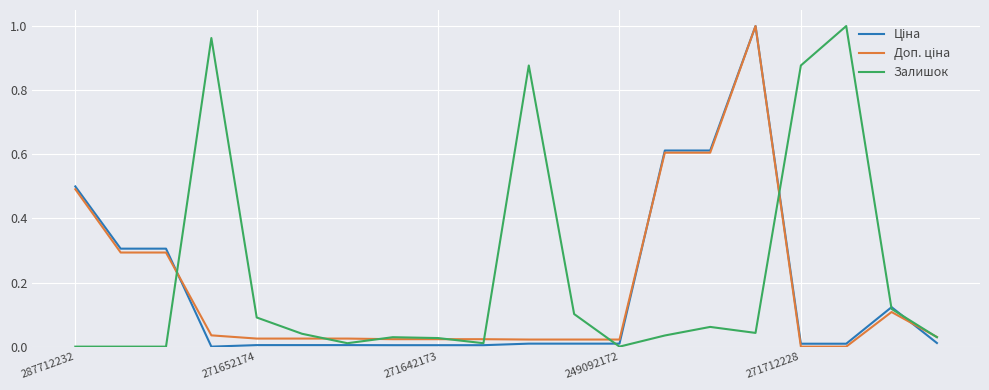

Is this an area chart (filled region under the line)?

No